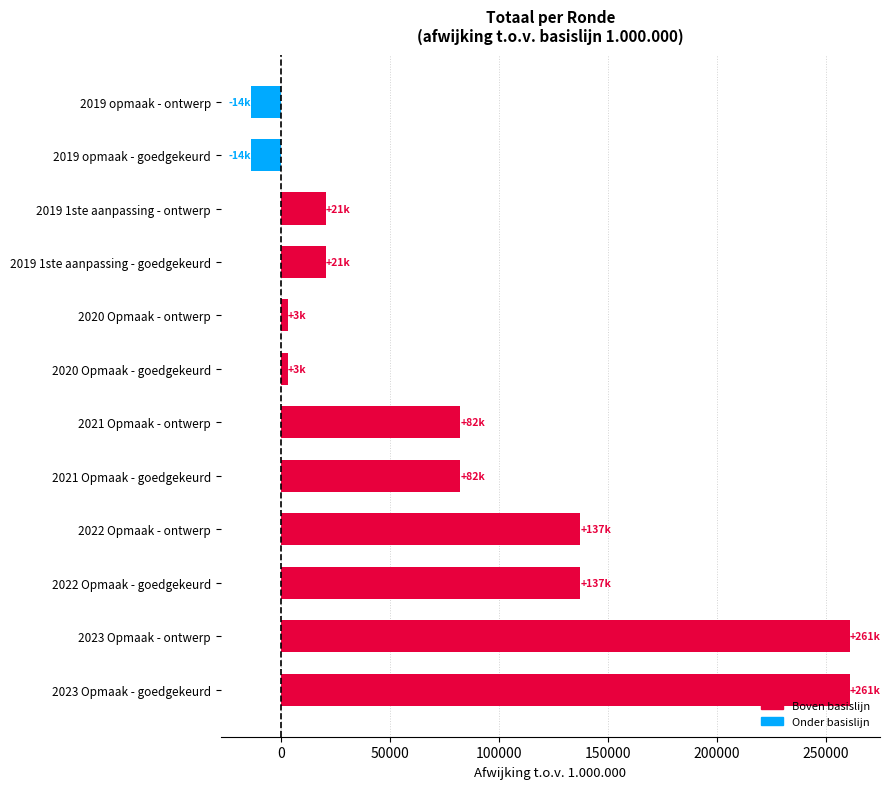

What is the minimum value shown in the chart?

-13680